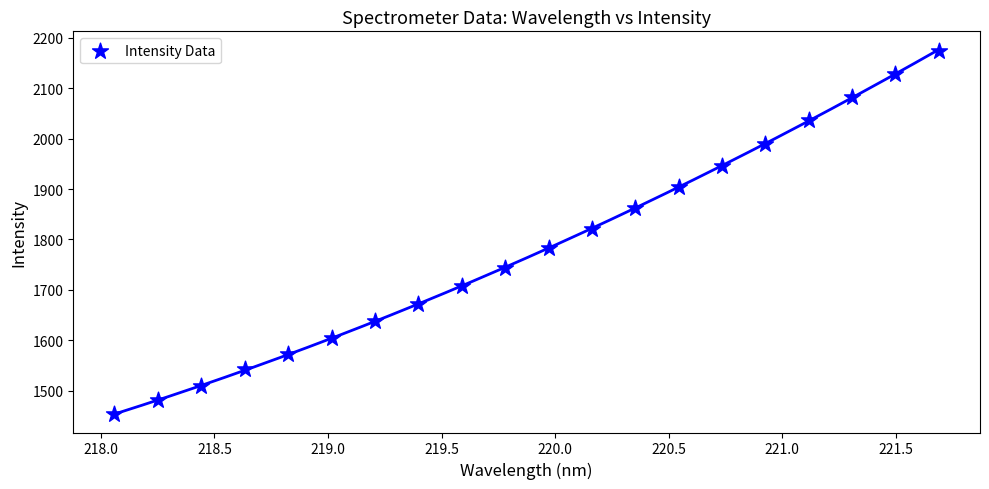

What Y value in the scatter plot is closest to 1813?

1821.2